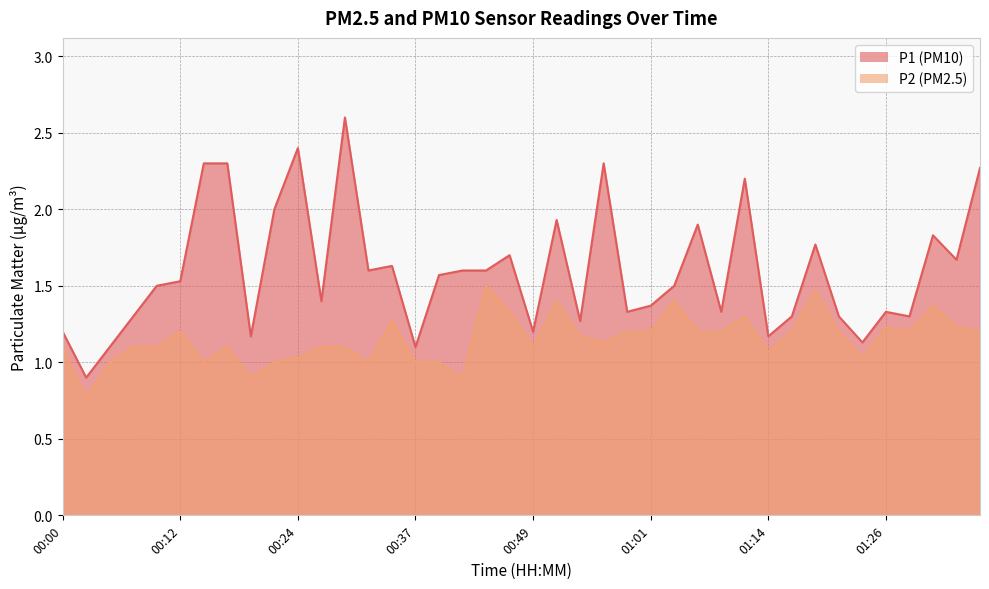

Reading left to right, list all the values displayed in this chart.

P1: 1.2	0.9	1.1	1.3	1.5	1.5	2.3	2.3	1.2	2.0	2.4	1.4	2.6	1.6	1.6	1.1	1.6	1.6	1.6	1.7	1.2	1.9	1.3	2.3	1.3	1.4	1.5	1.9	1.3	2.2	1.2	1.3	1.8	1.3	1.1	1.3	1.3	1.8	1.7	2.3
P2: 1.1	0.8	1.0	1.1	1.1	1.2	1.0	1.1	0.9	1.0	1.0	1.1	1.1	1.0	1.3	1.0	1.0	0.9	1.5	1.3	1.1	1.4	1.2	1.1	1.2	1.2	1.4	1.2	1.2	1.3	1.1	1.2	1.5	1.2	1.0	1.2	1.2	1.4	1.2	1.2